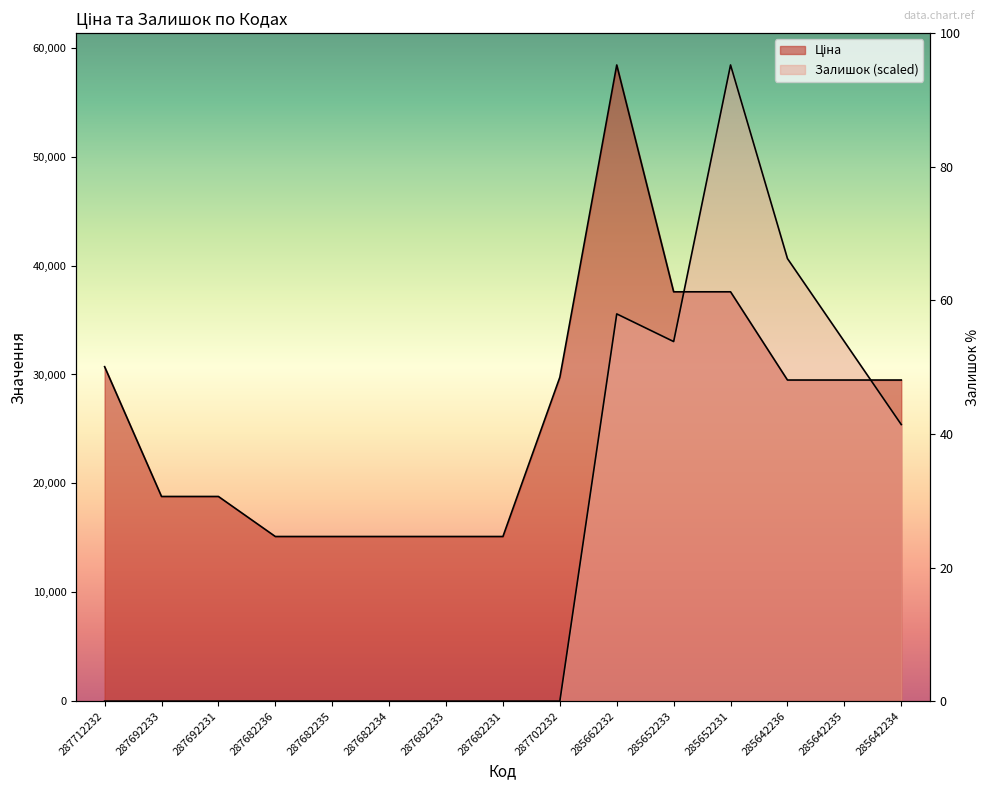

At how many categories does at least one series exceed 41659?

2